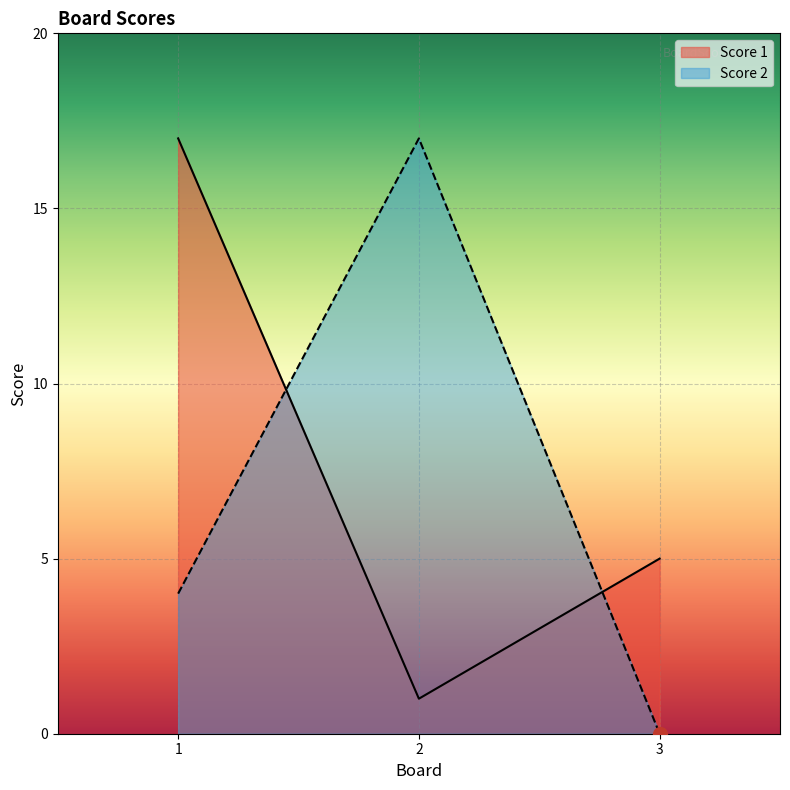

Which series changed the most between 2 and 3?

Score 2